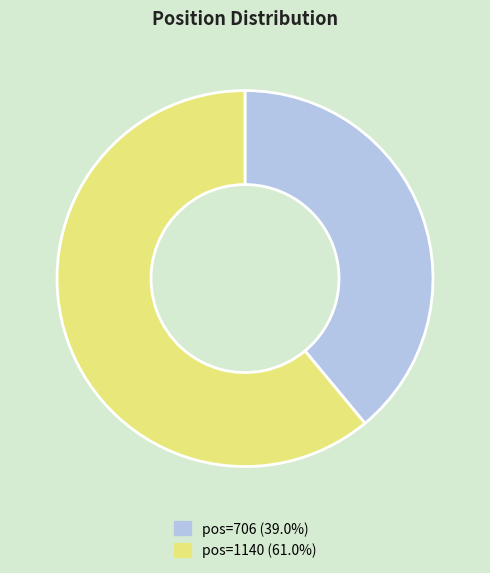

Does any single category account for the majority?

Yes